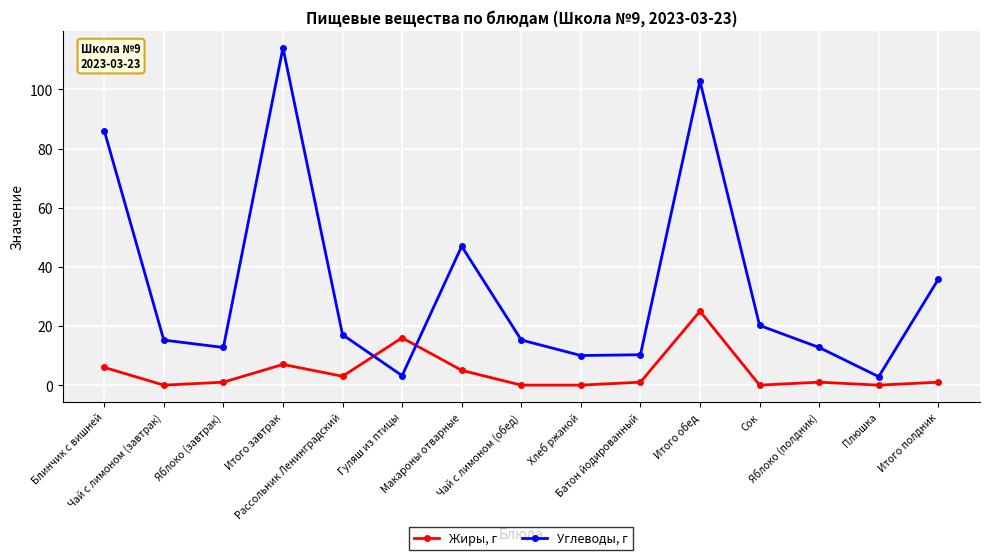

At which category does the chart reach its peak across all series?

Итого завтрак